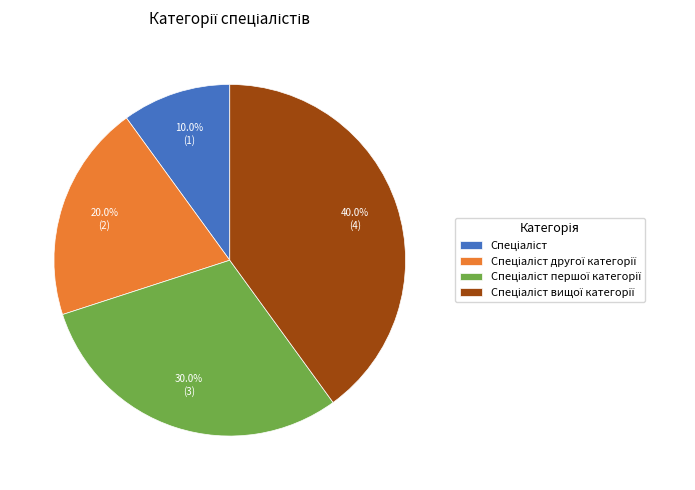

Is there any slice that represents more than half of the pie?

No